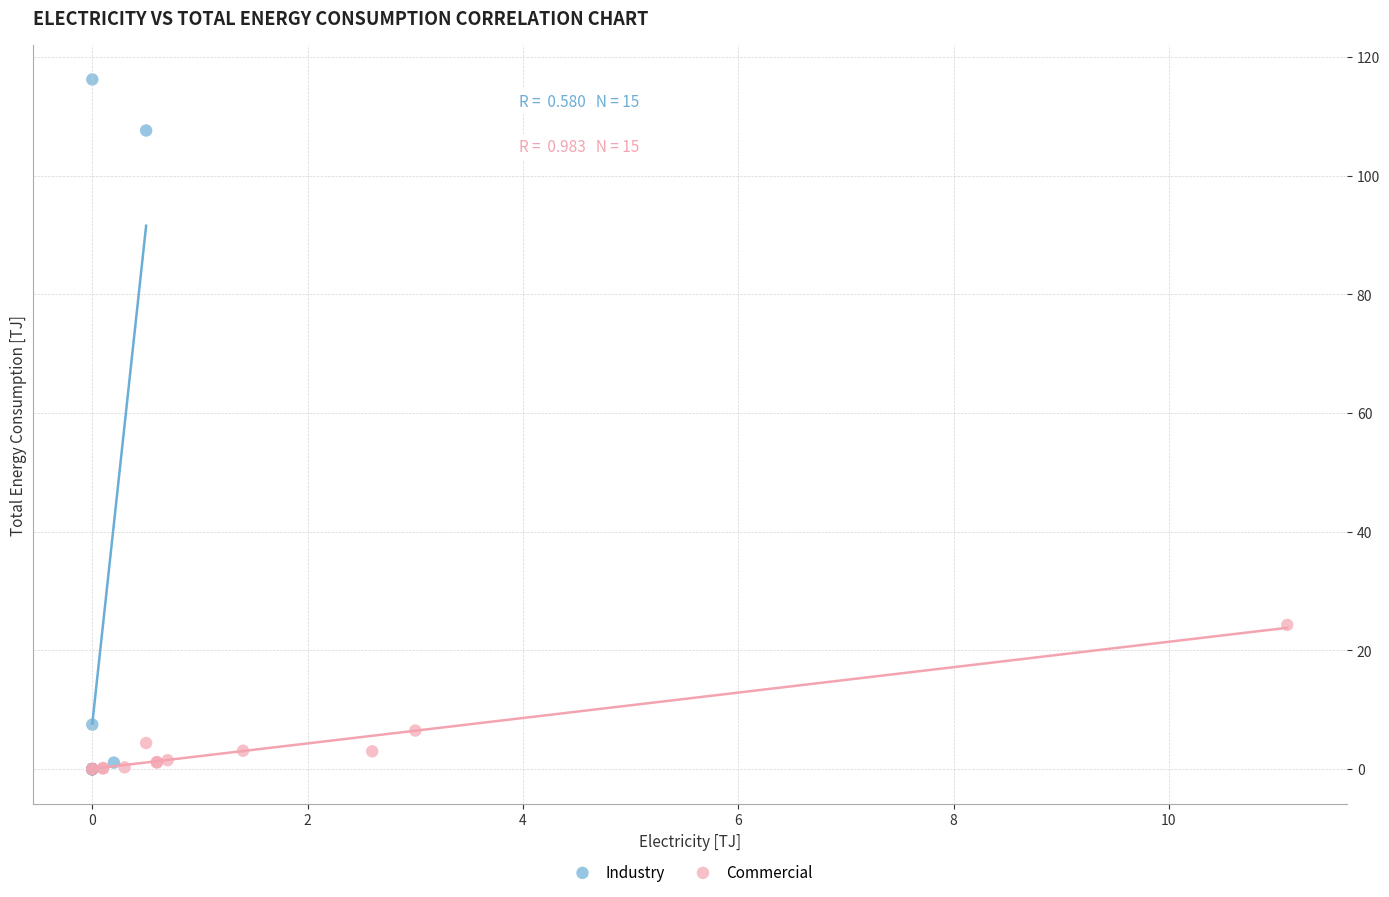

Which series has the largest Y range (max minus min)?

Industry